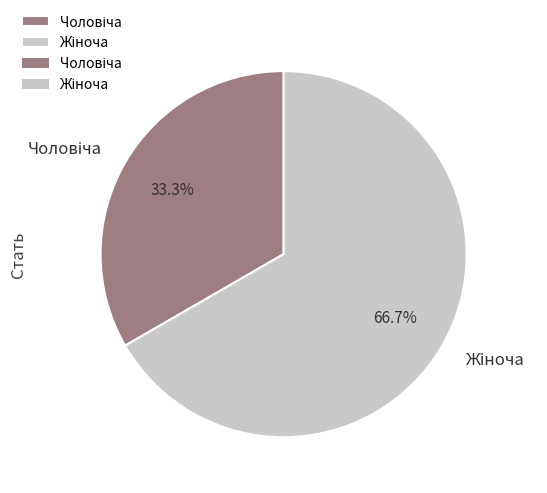

Is there a majority slice in this chart?

Yes